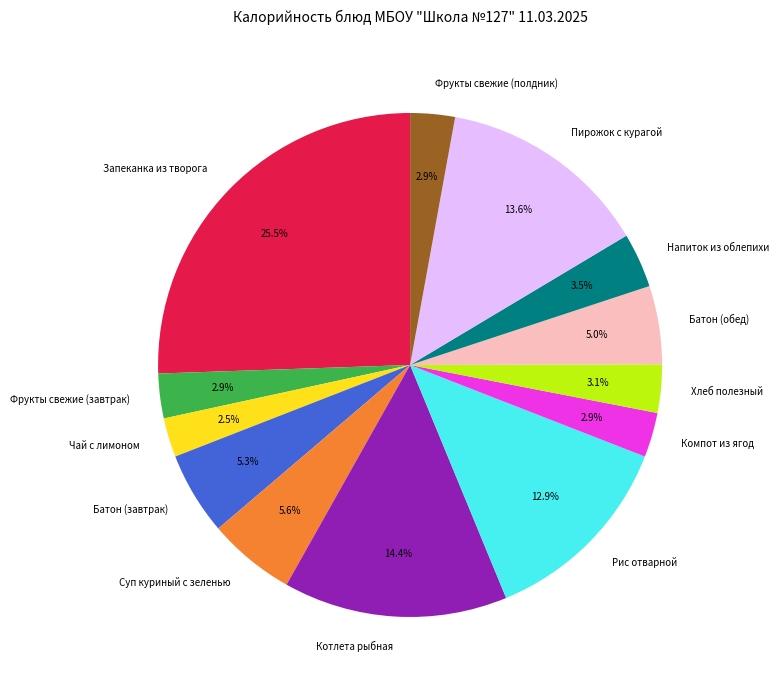

True or false: Фрукты свежие (завтрак) accounts for 14% of the total.

False